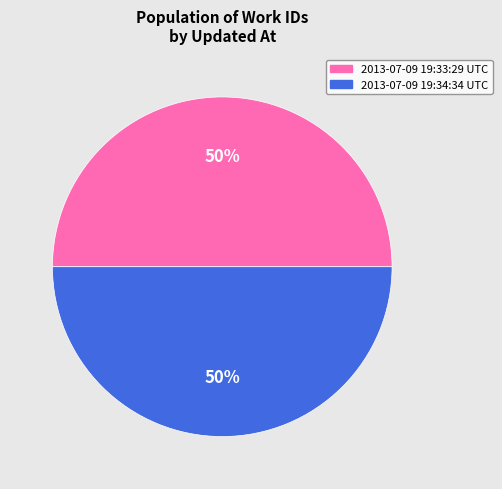

How many slices are in this pie chart?

2